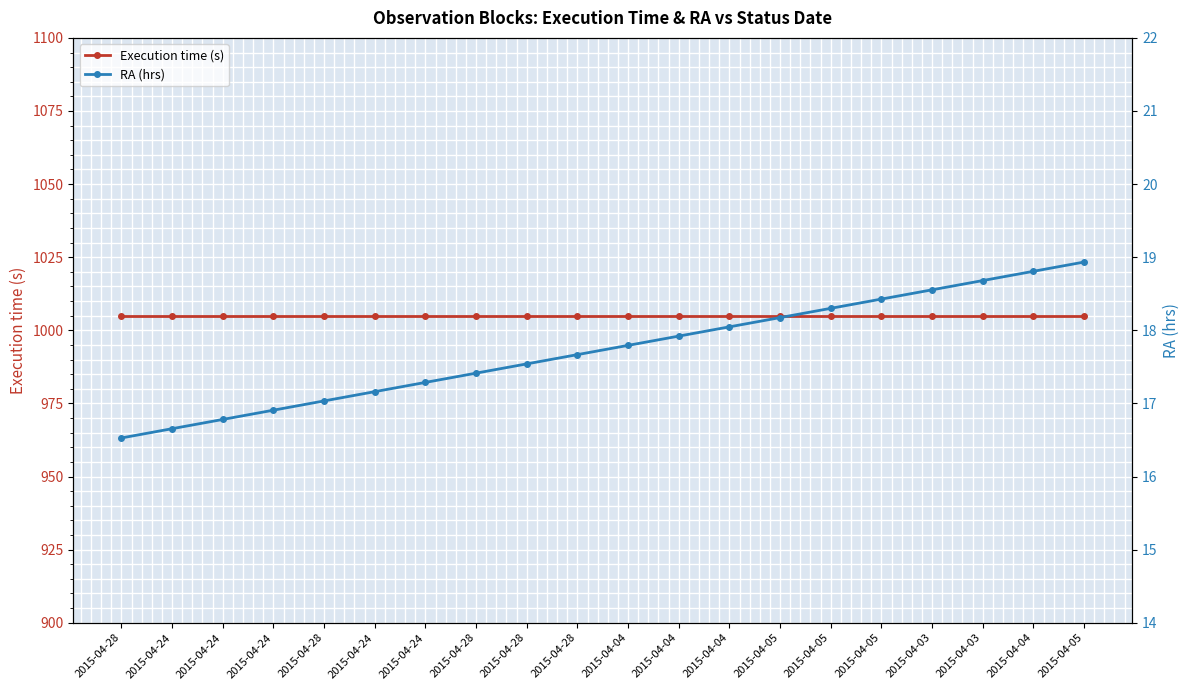

What is the label of the 5th point from the left?

2015-04-28